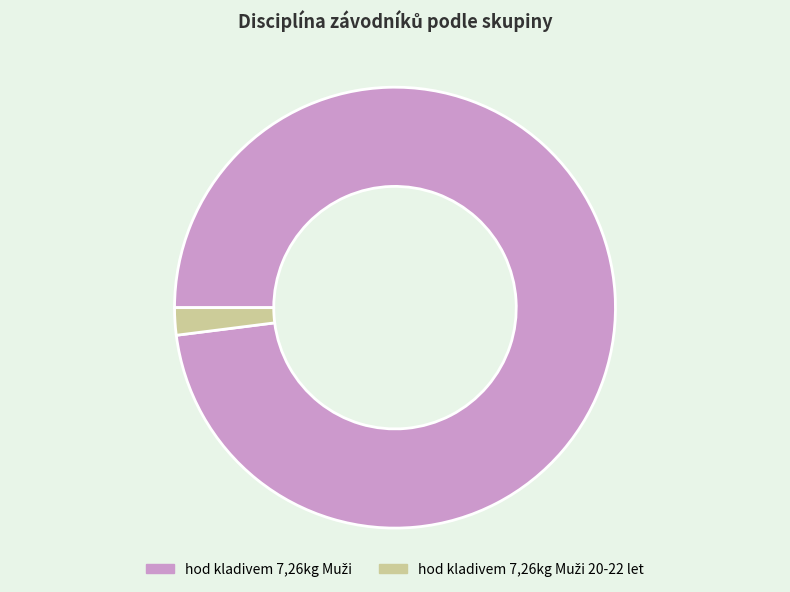

Does any single category account for the majority?

Yes